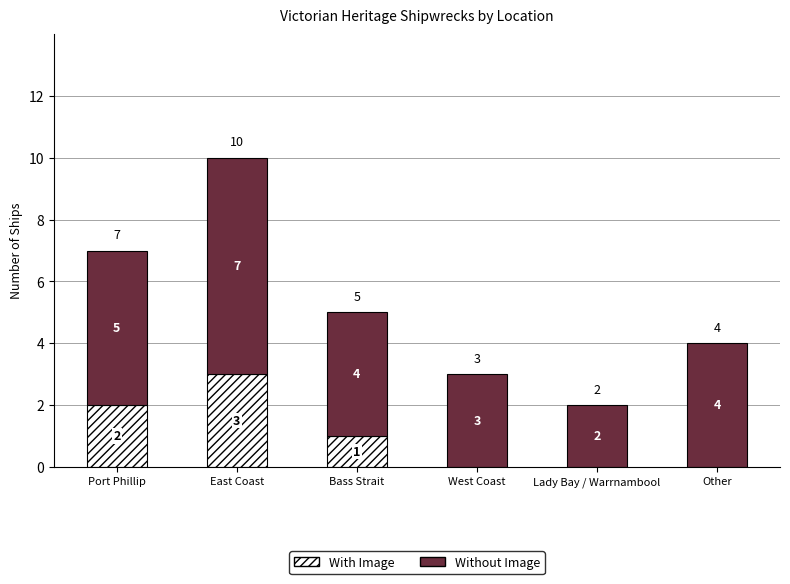

Reading left to right, what are the values for With Image?

Port Phillip=2	East Coast=3	Bass Strait=1	West Coast=0	Lady Bay / Warrnambool=0	Other=0